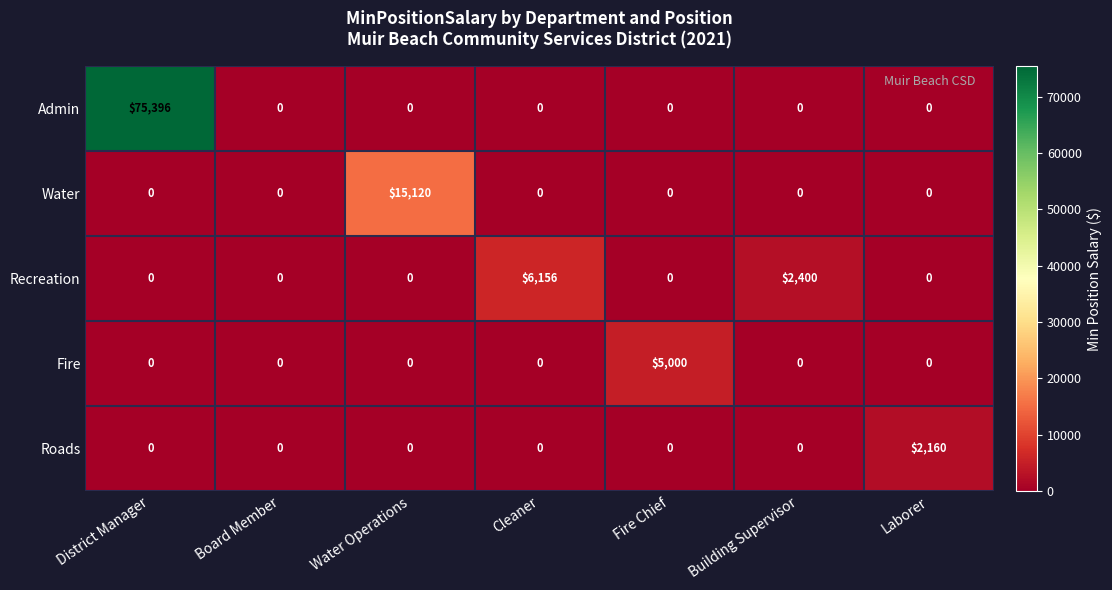

Which category has the highest value in the Fire series?

Fire Chief